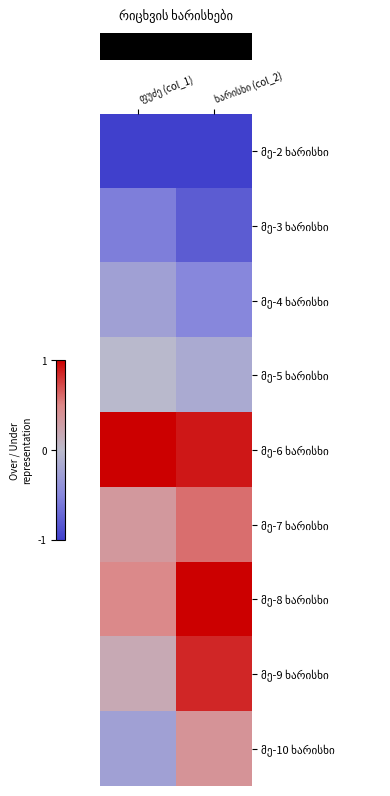

Between ხარისხი (col_2) and ფუძე (col_1), which is larger?

ხარისხი (col_2)